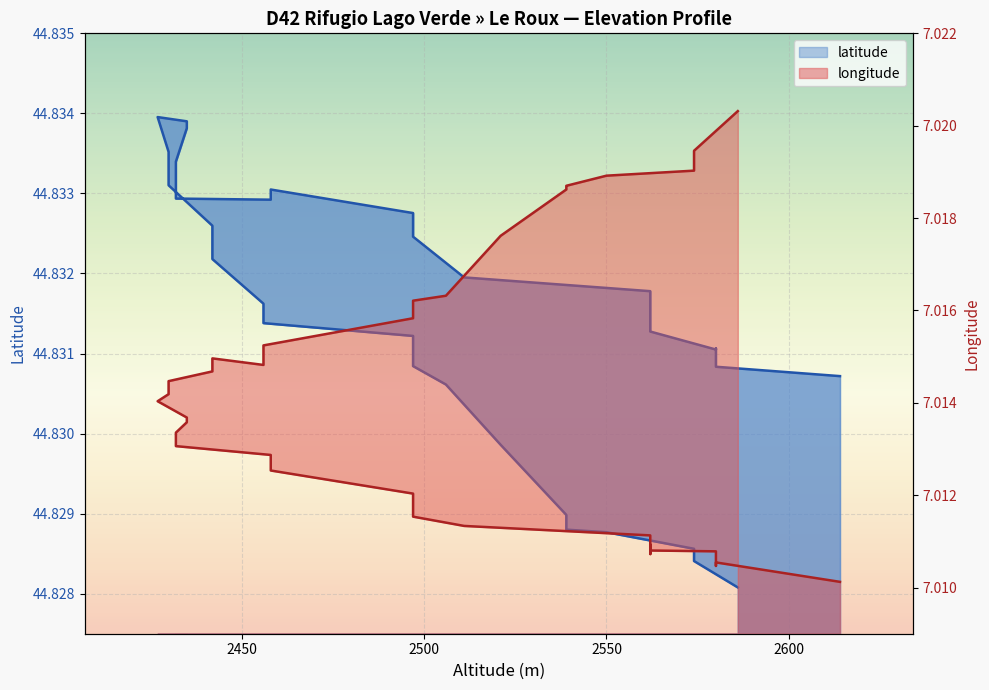

Rank the series at 2562 from lowest to highest value.

longitude, latitude